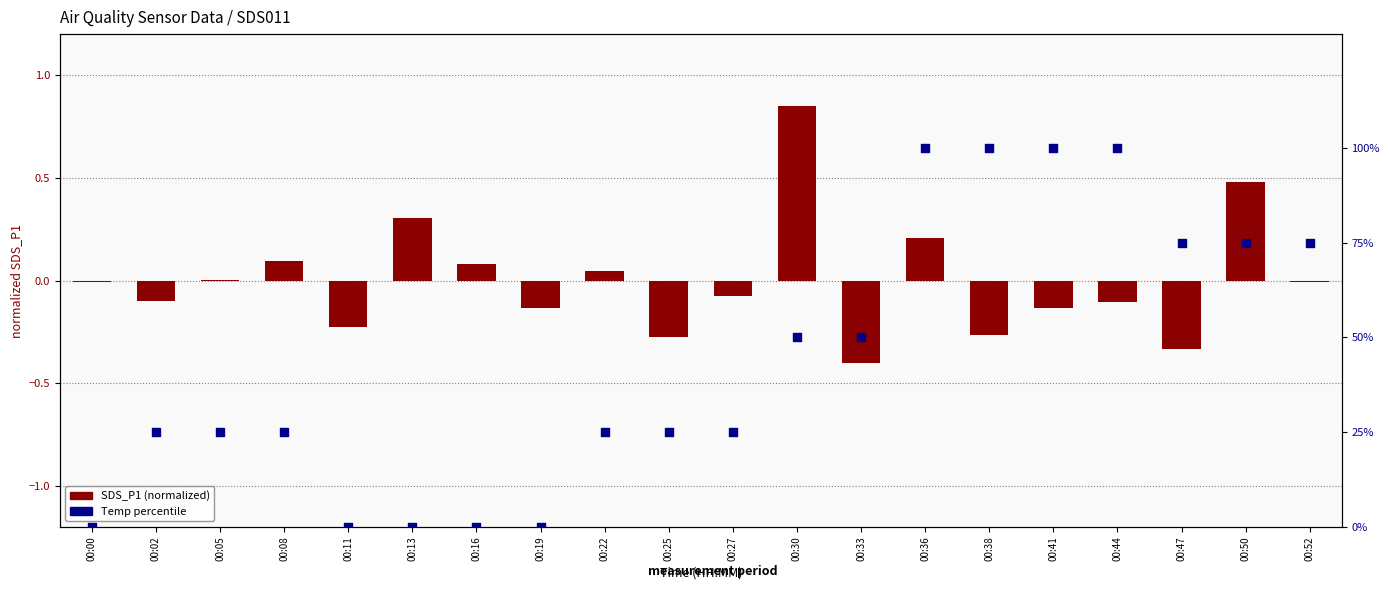

What are all the series names shown in the legend?

SDS_P1 (normalized), Temp (percentile)